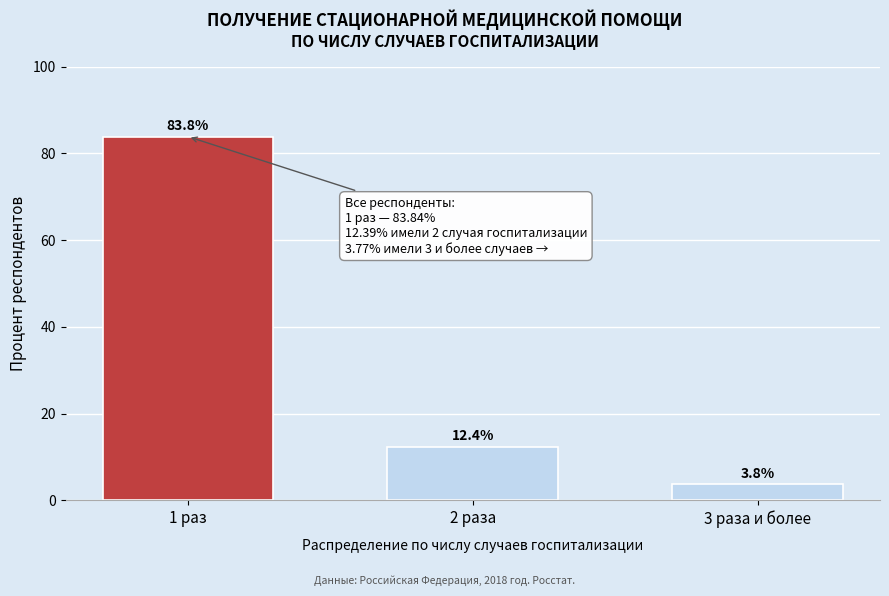

Reading right to left, what are all the values shown in this chart?

3.8	12.4	83.8